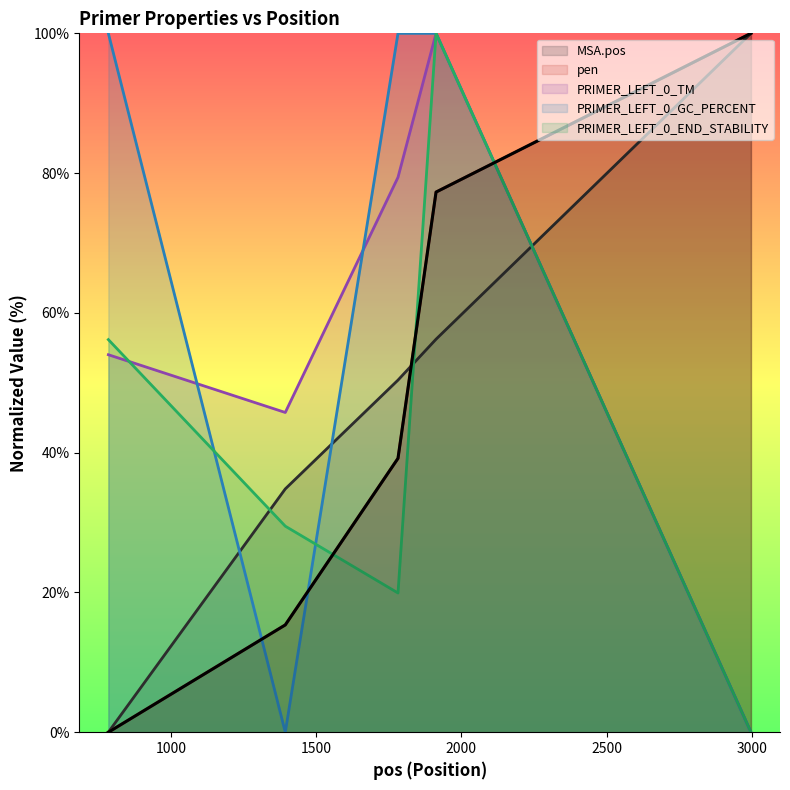

What is the difference between the highest and lowest values at 2997?

100.0